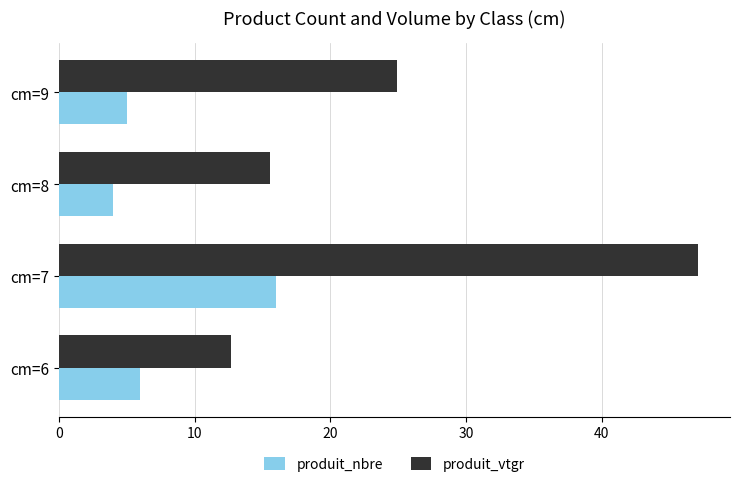

At which category is the sum across all series the highest?

cm=7